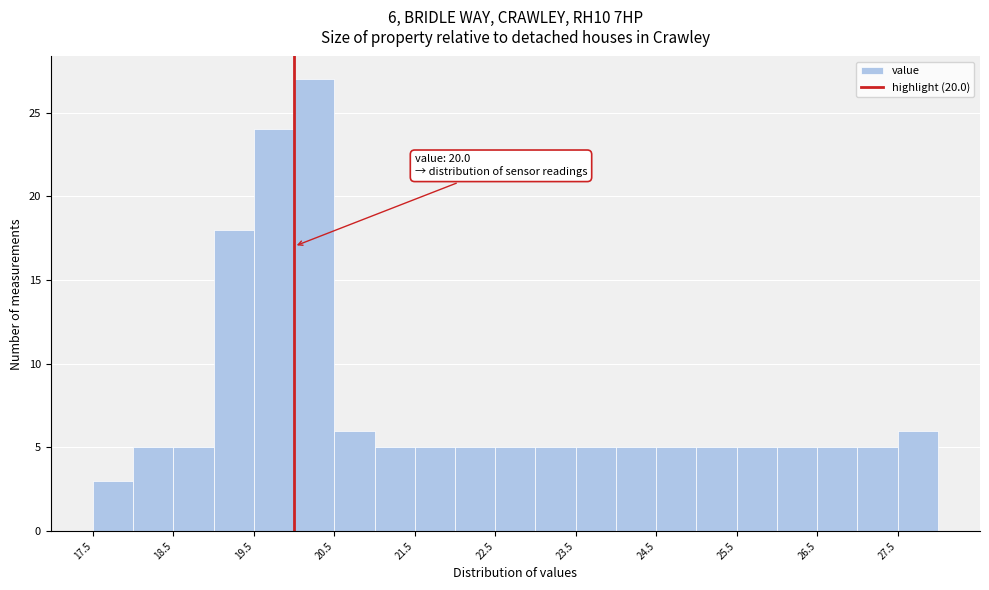

Over which range of the x-axis is the bar tallest?

20.0 to 20.5